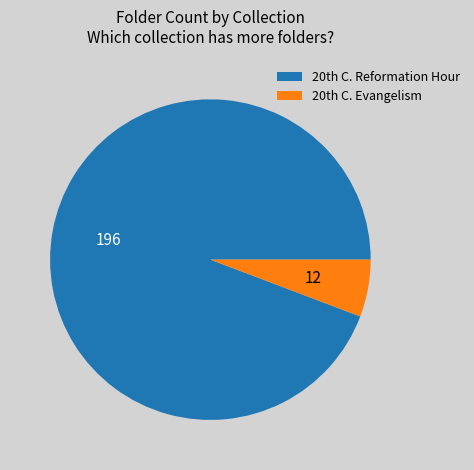

Does any single category account for the majority?

Yes